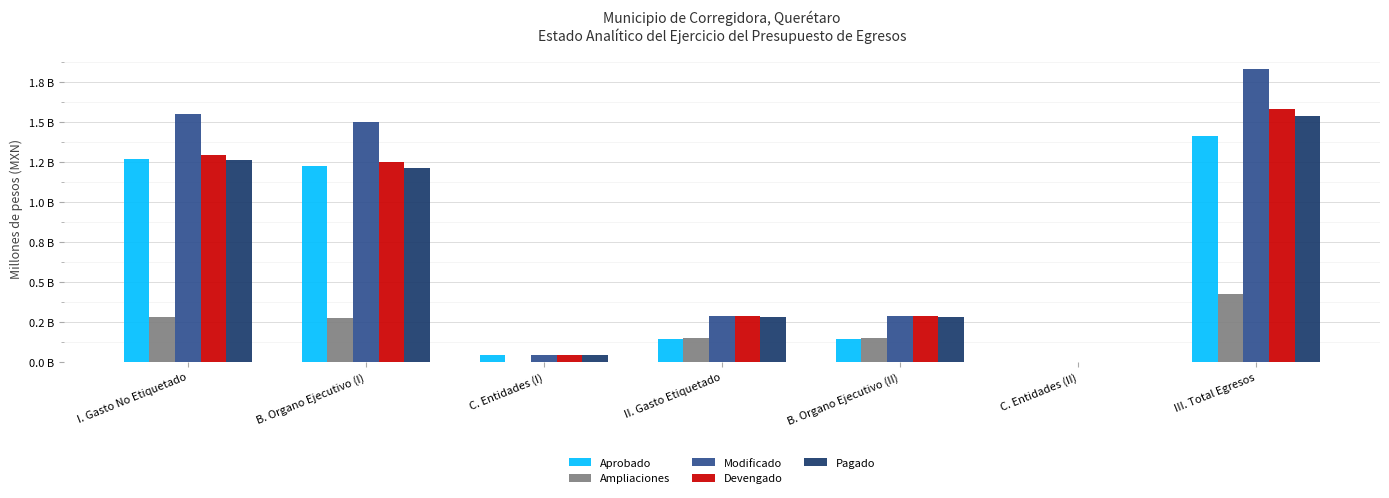

What is the sum of all Devengado values?

4.7